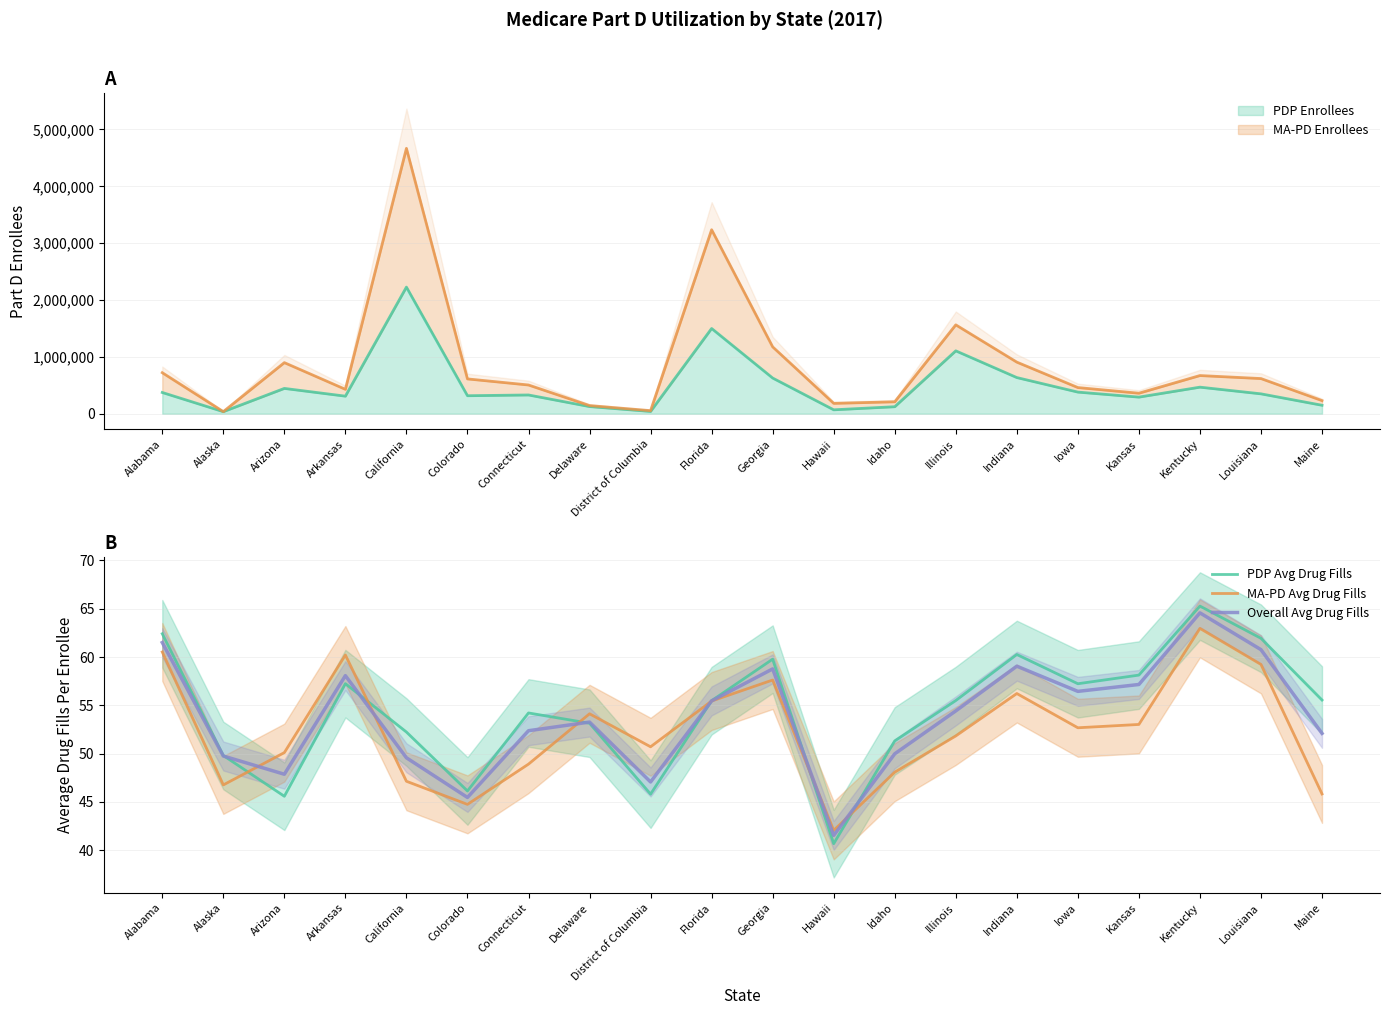

Does the chart display data point markers on the line(s)?

No